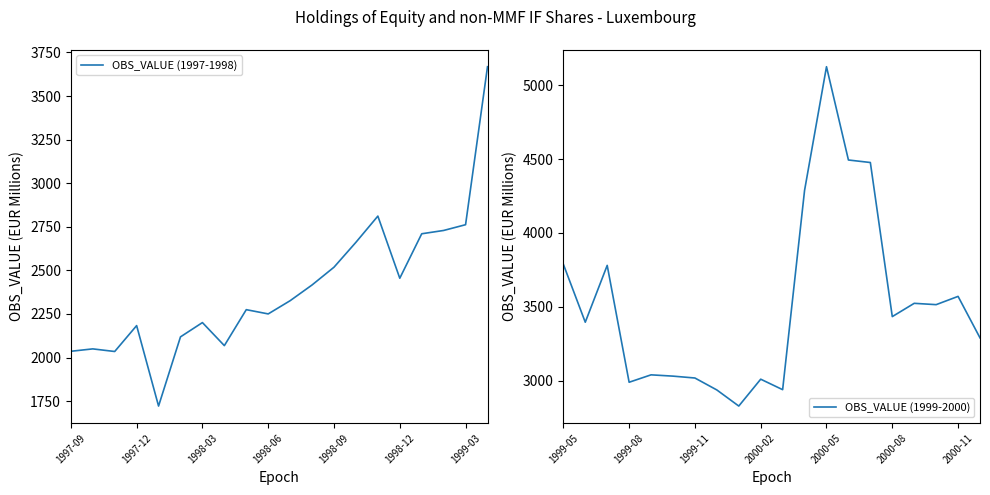

What is the lowest value of the OBS_VALUE (1999-2000) series?

2827.0